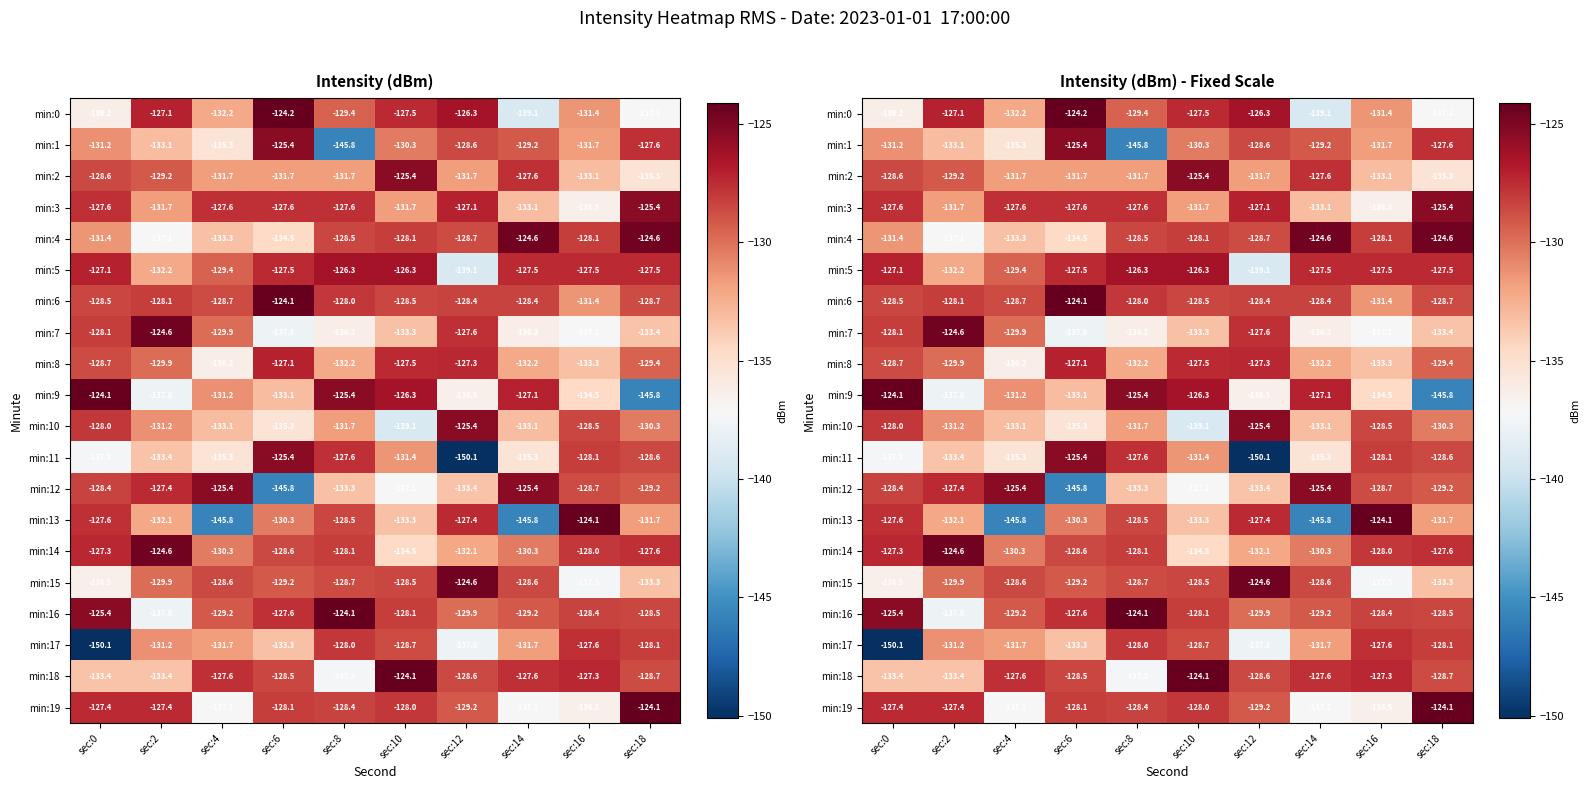

What is the spread (max minus min) of values at sec:18?

21.7